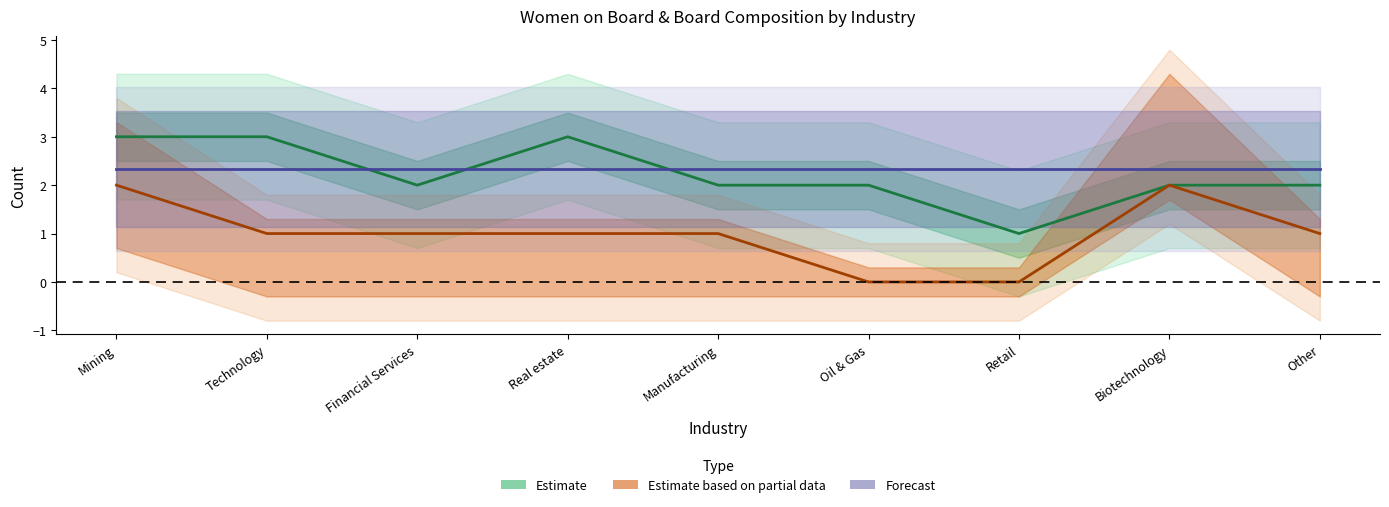

Does the chart have visible grid lines?

No